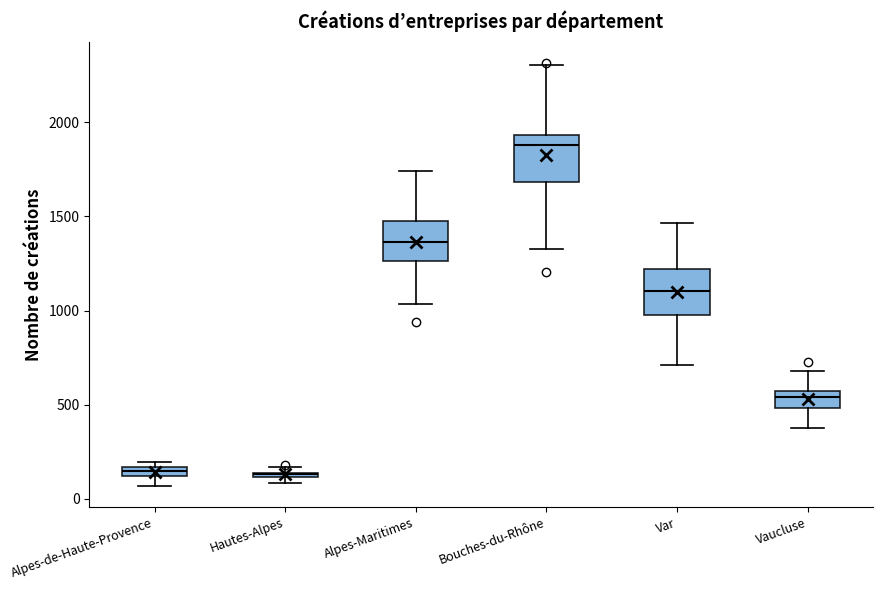

Where is the lower edge of the box for Bouches-du-Rhône on the y-axis? The values are not printed on the chart, so give them approximately, as read against the axis.

1700